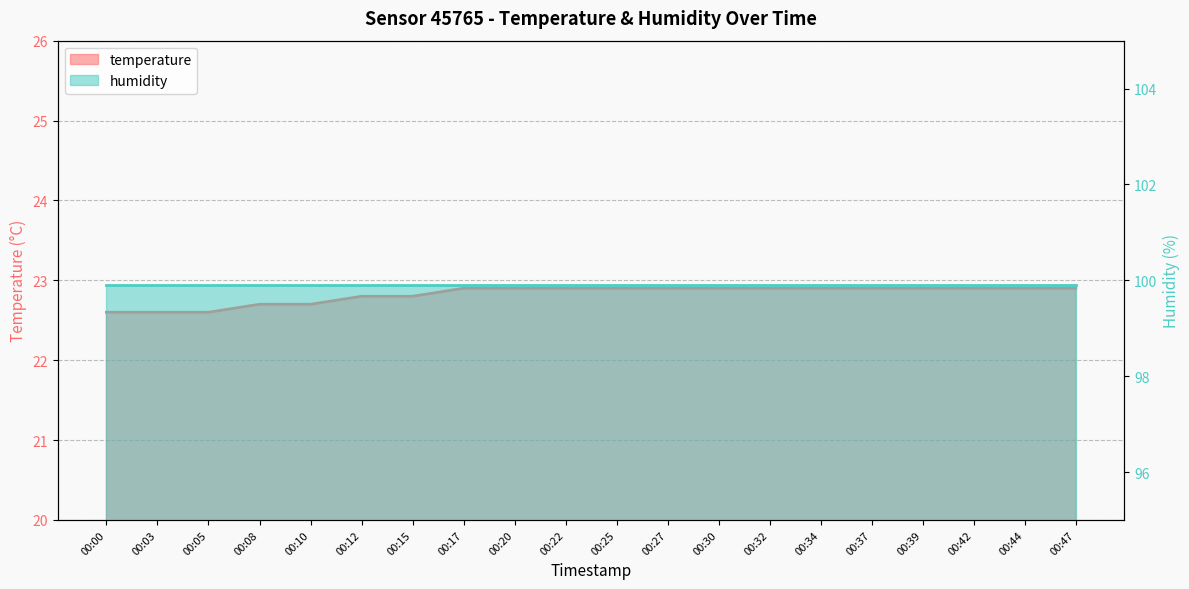

List the labels in order of value, largest first.

00:17, 00:20, 00:22, 00:25, 00:27, 00:30, 00:32, 00:34, 00:37, 00:39, 00:42, 00:44, 00:47, 00:12, 00:15, 00:08, 00:10, 00:00, 00:03, 00:05